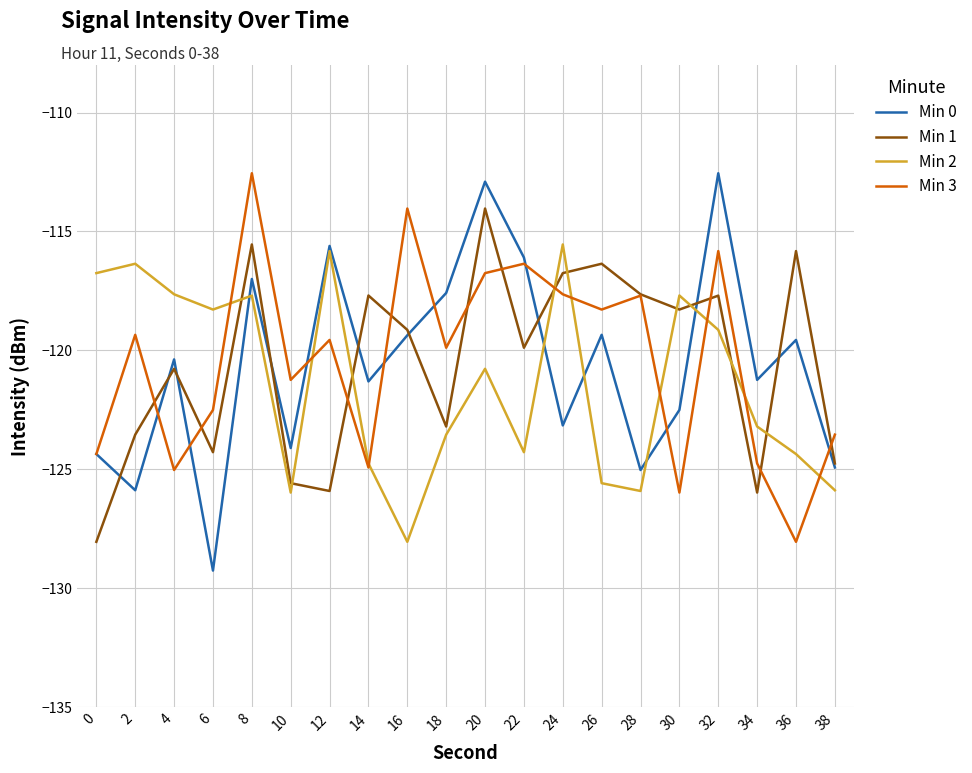

What is the total value across all series at 20?

-464.5